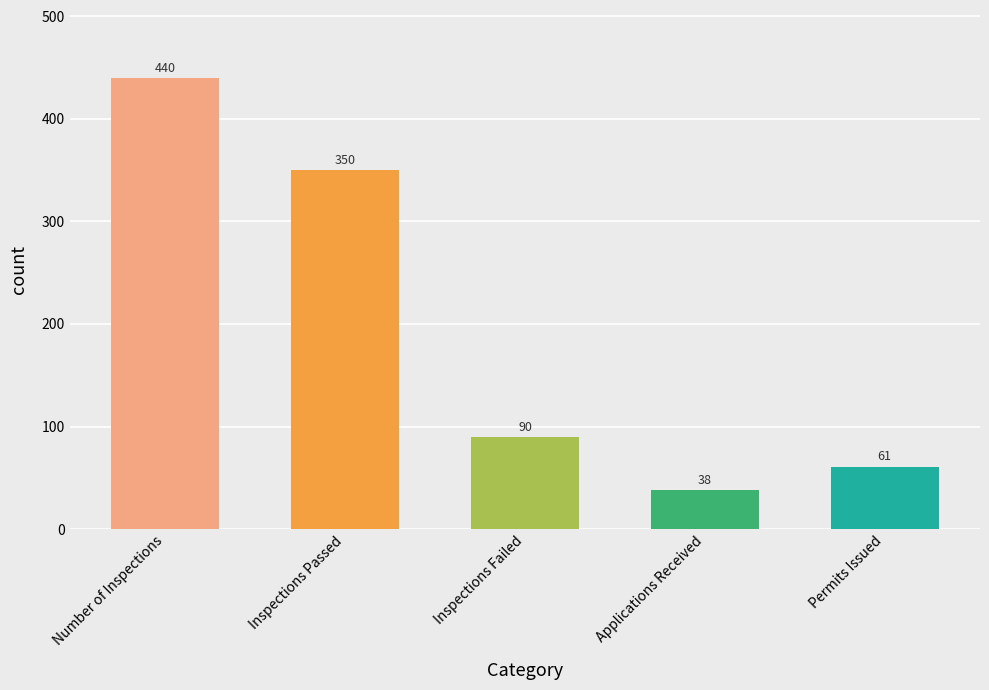

What is the change in value from Inspections Passed to Inspections Failed?

-260